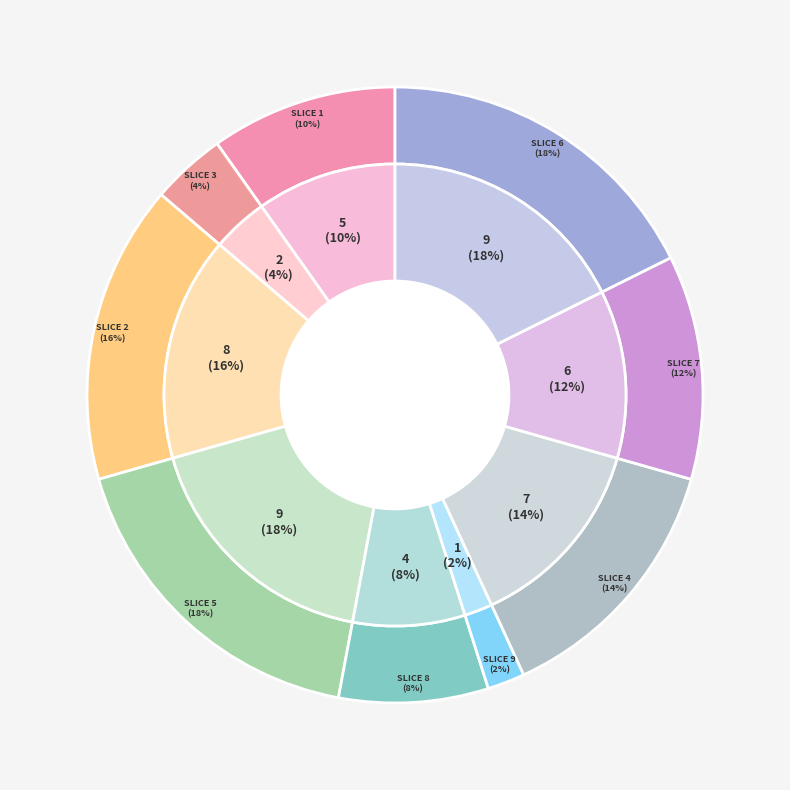

To the nearest percent, what is the difference between the largest and smallest slice percentages?

16%